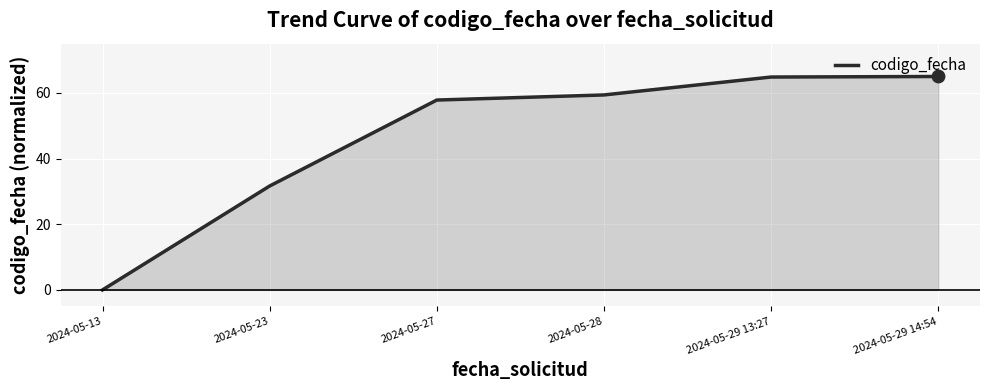

Which has a higher value, 2024-05-13 or 2024-05-29 13:27?

2024-05-29 13:27